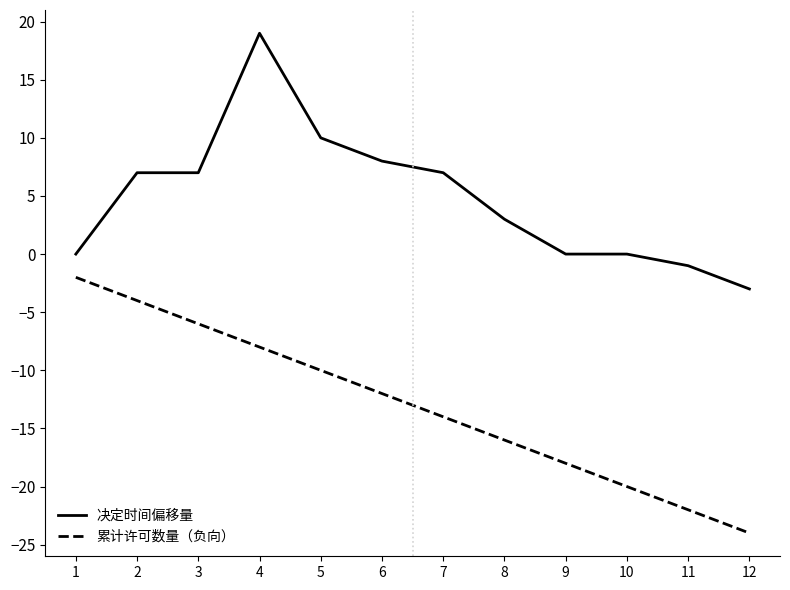

List the series in order of their peak value, highest first.

决定时间偏移量, 累计许可数量（负向）